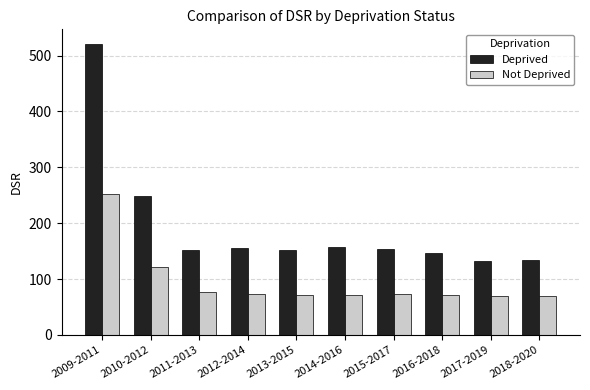

Which label corresponds to the largest value in the chart?

2009-2011